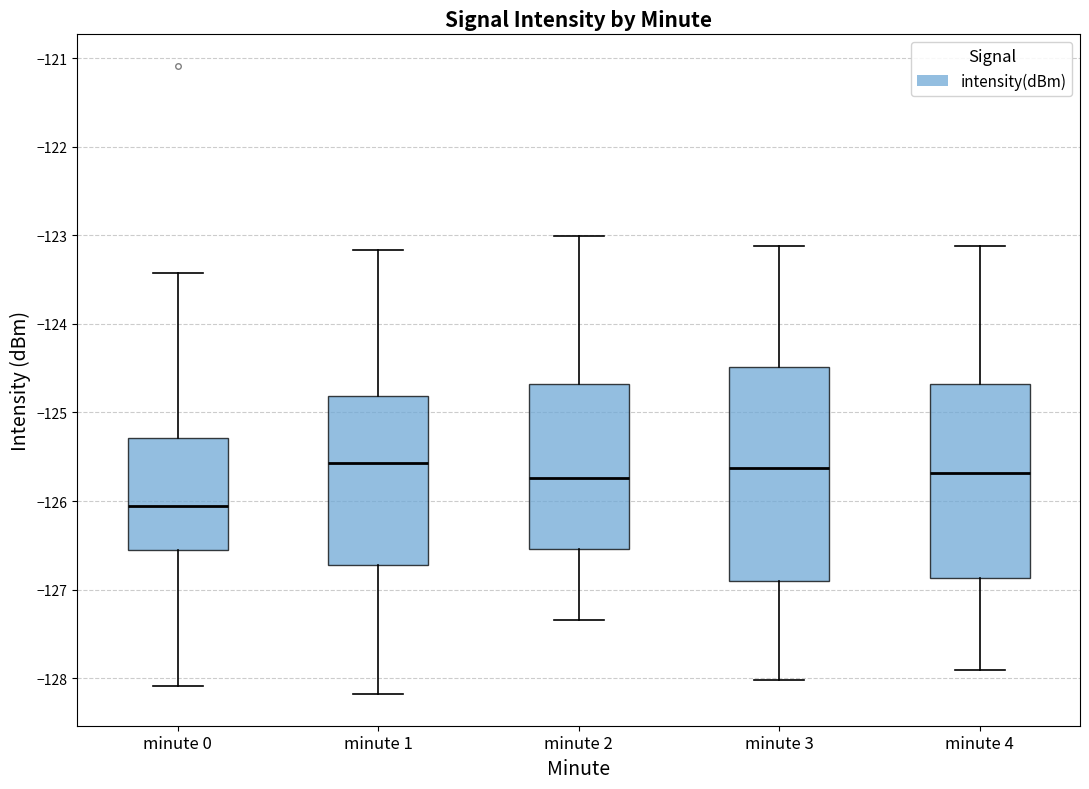

Which box's median line is the lowest?

minute 0